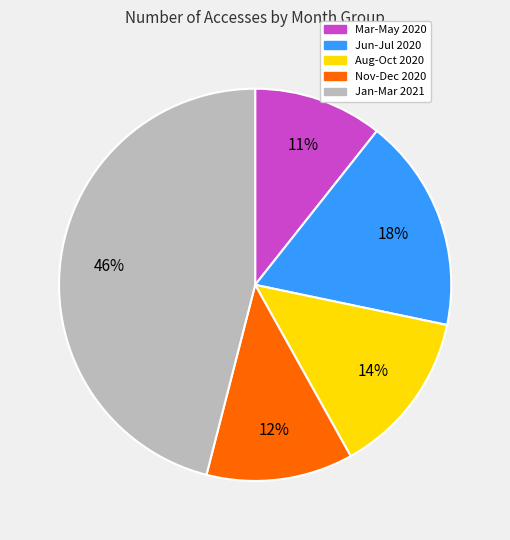

Does any single category account for the majority?

No